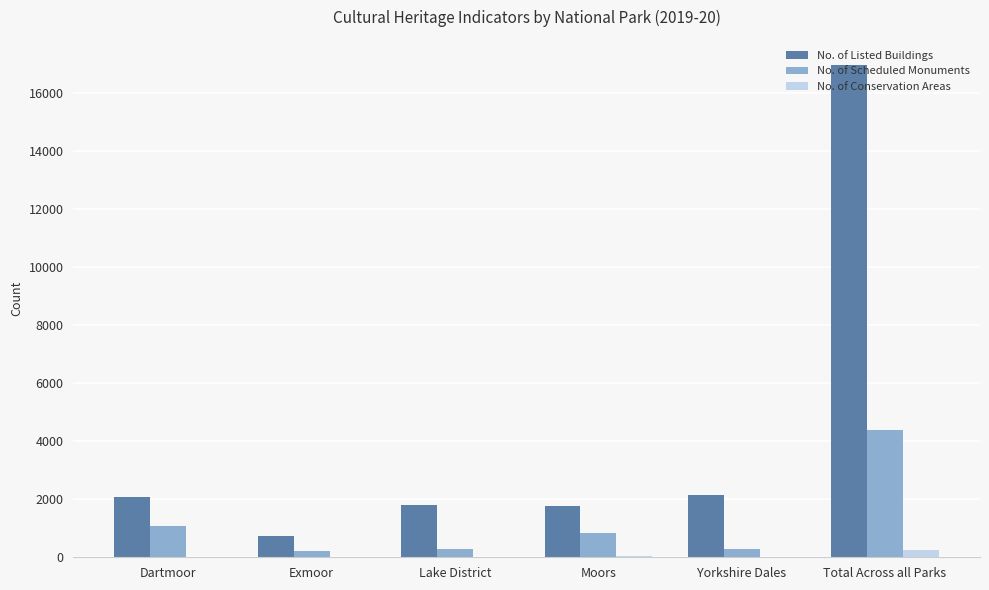

Between Dartmoor and Moors, which series saw the biggest shift?

No. of Listed Buildings